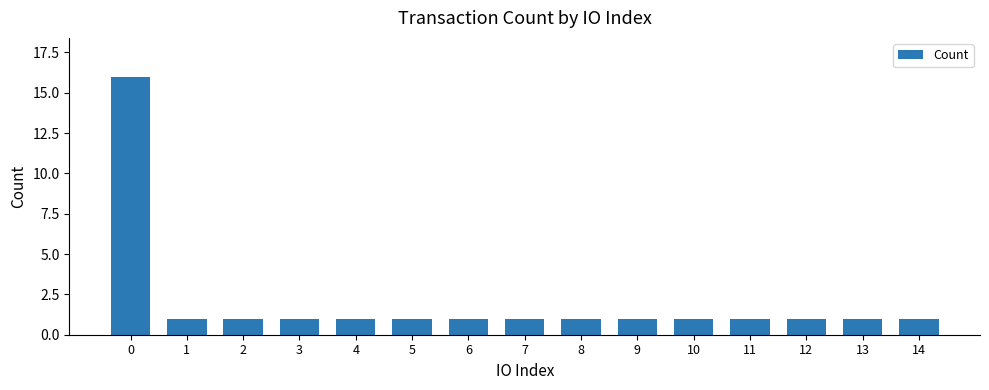

True or false: the data shows 2 at 1.

False